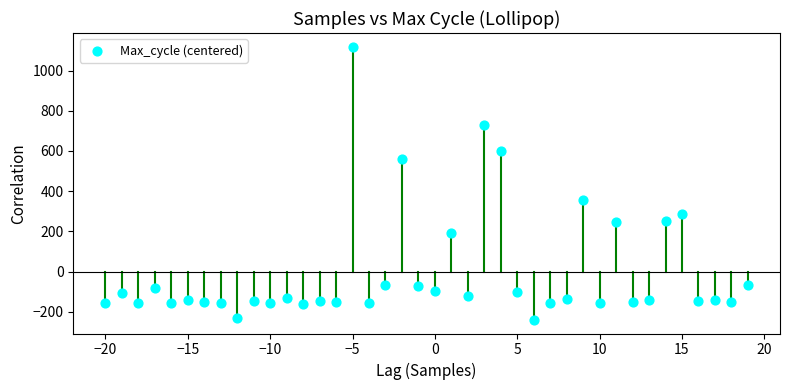

What Y value in the scatter plot is closest to 439?

353.5